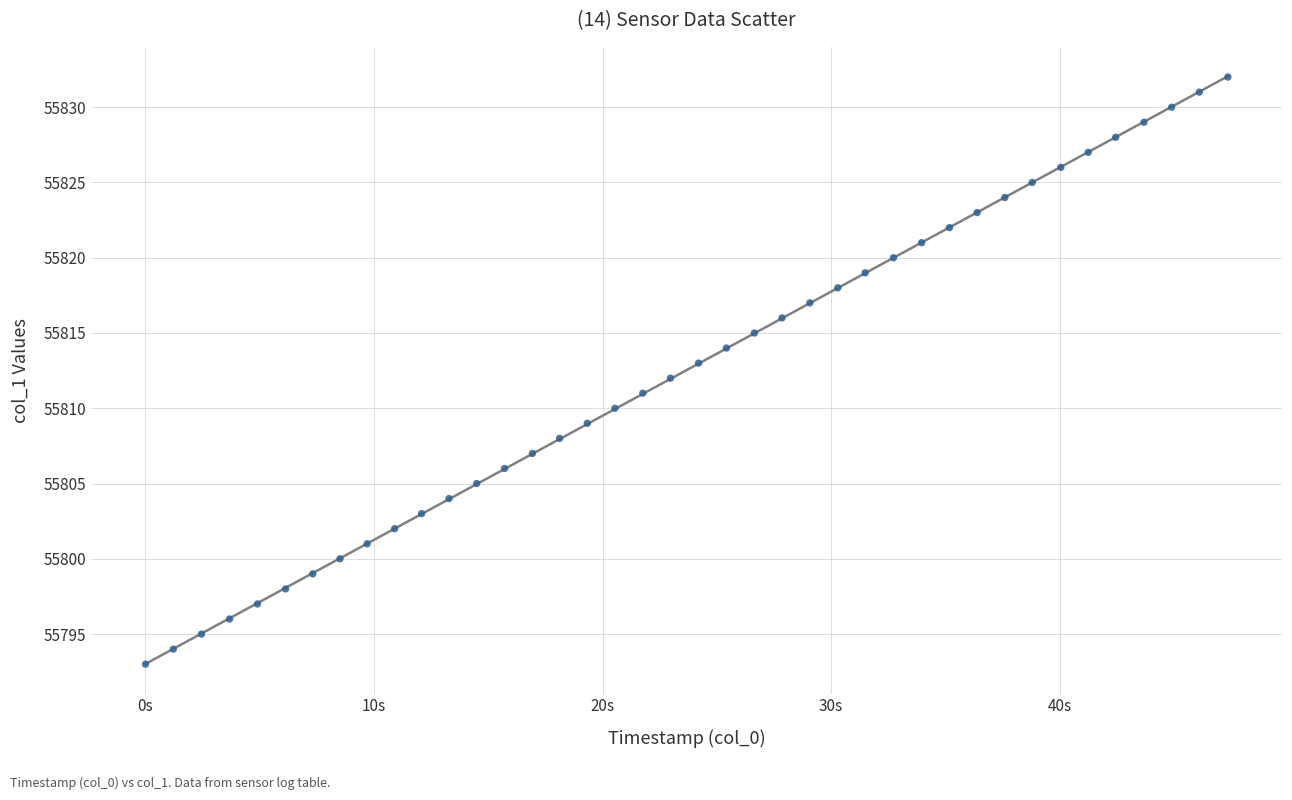

What is the range of Y values (max minus min)?

39